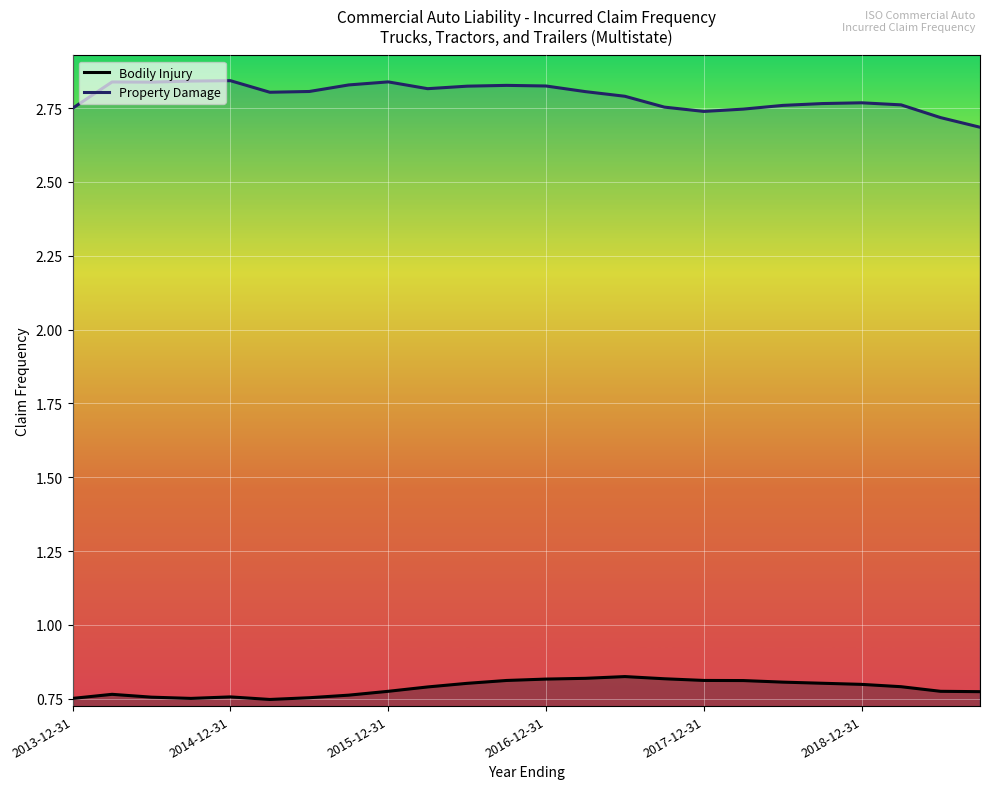

Rank the series by their maximum value, from lowest to highest.

Bodily Injury, Property Damage